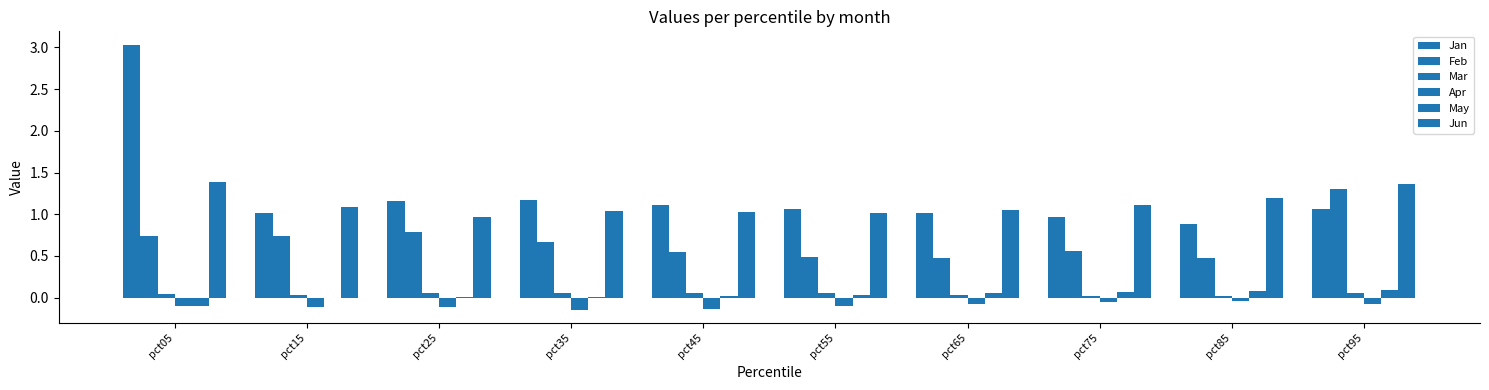

What is the sum of all Feb values?

6.8